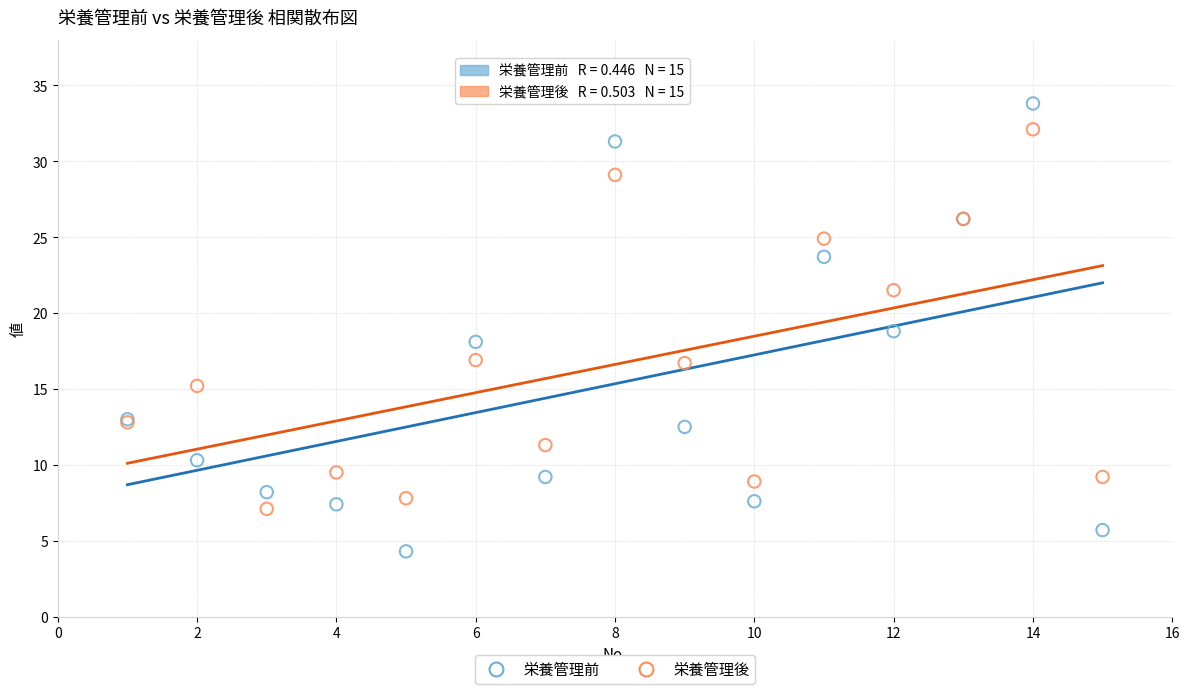

Which series contains the lowest Y value?

栄養管理前